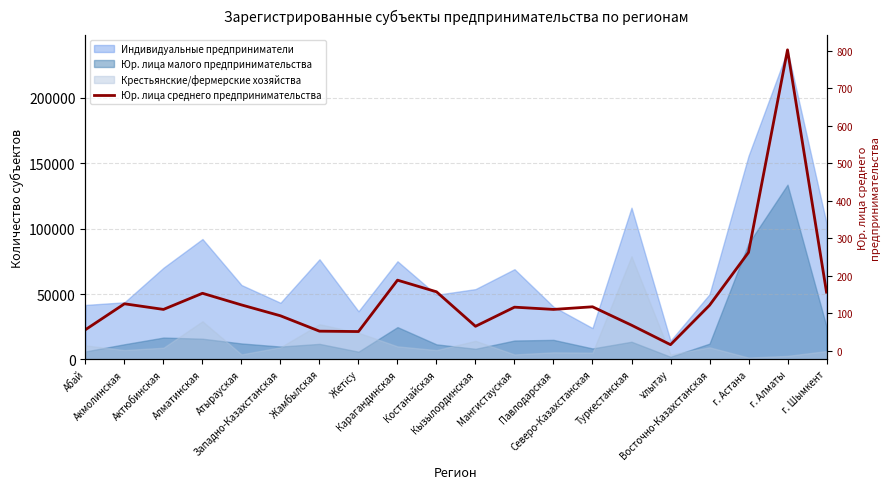

What position from the right is г. Астана?

3